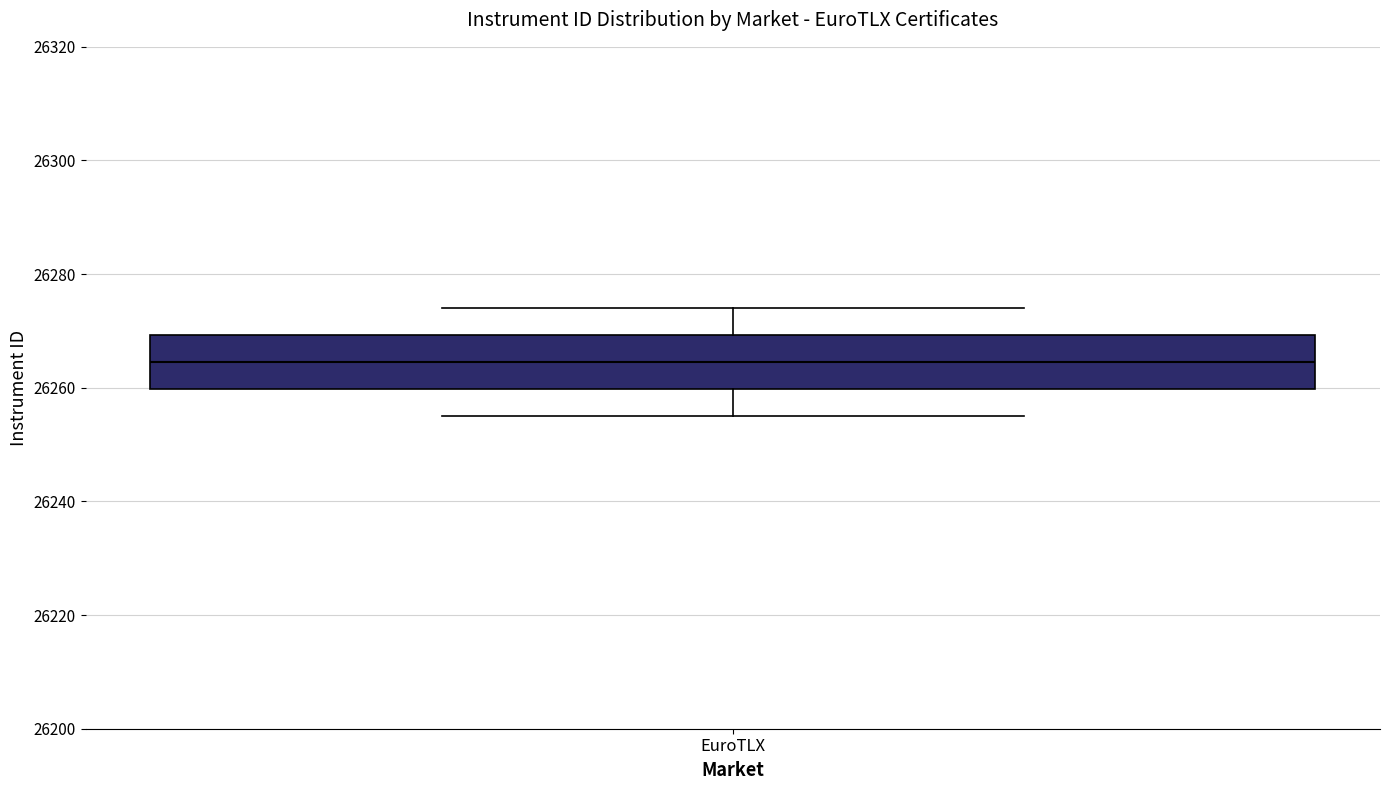

Read this box plot against the y-axis: the position of the median line, the range covered by the box, and the ends of both whiskers. The values are not printed on the chart, so give them approximately, as read against the axis.

median 26264, box 26260 to 26270, whiskers 26256 to 26274